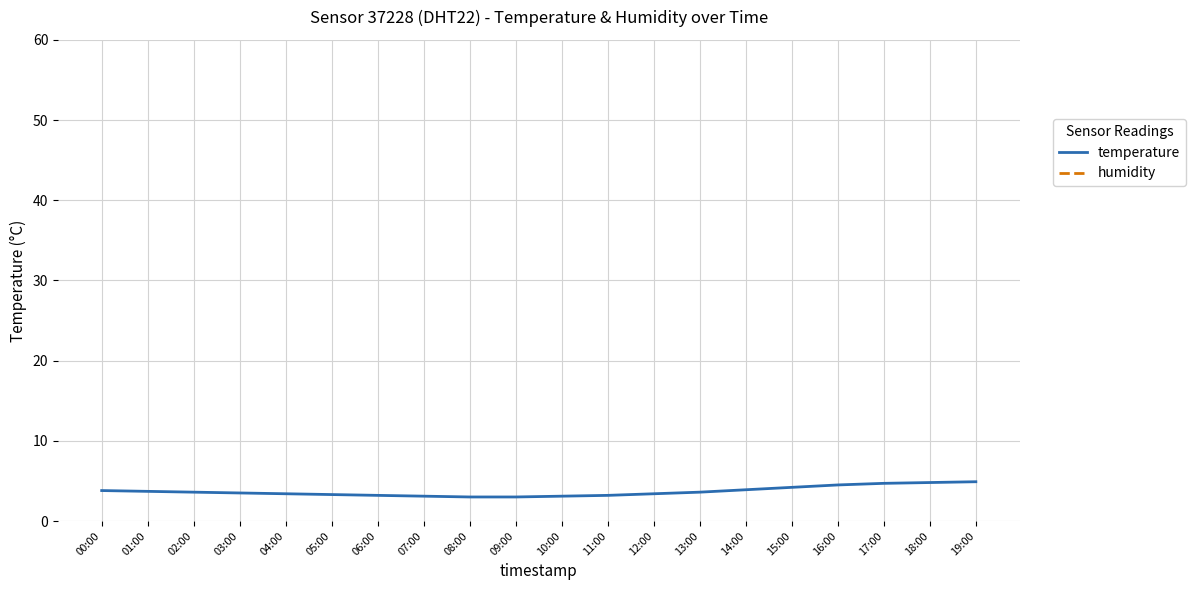

True or false: temperature and humidity intersect in this chart.

False